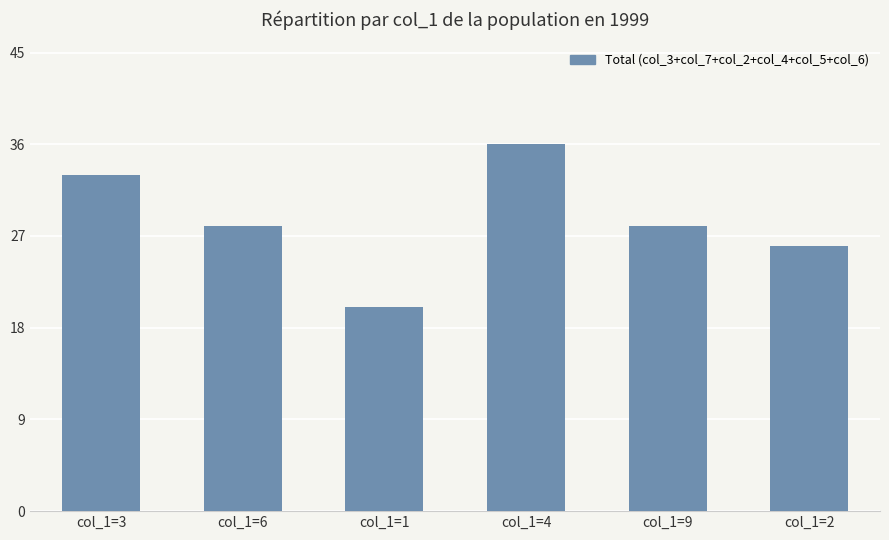

Reading left to right, transcribe all the data shown in this chart.

col_1=3=33	col_1=6=28	col_1=1=20	col_1=4=36	col_1=9=28	col_1=2=26